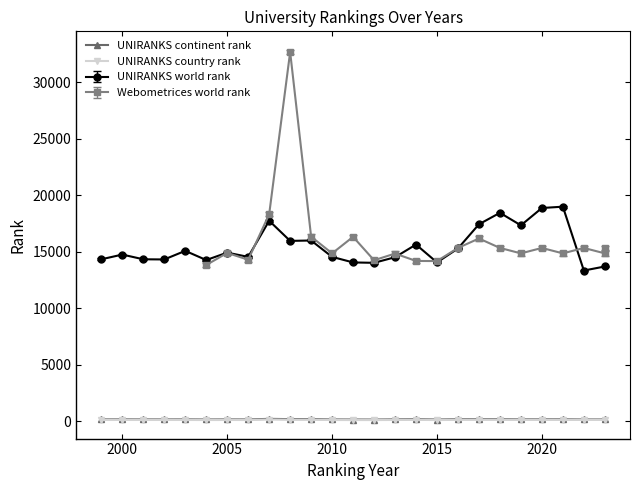

What is the average value of the UNIRANKS continent rank series?

170